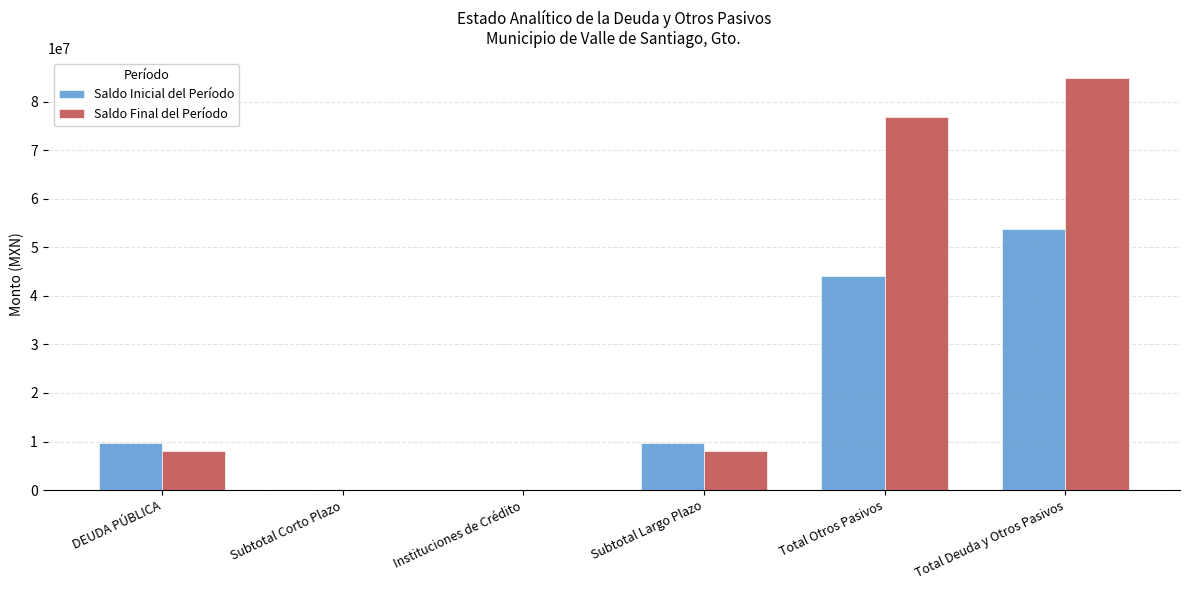

What is the highest value of the Saldo Final del Período series?

84763387.5